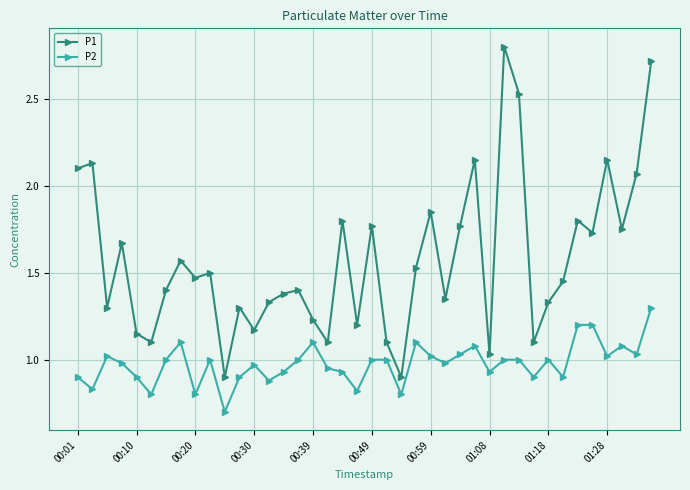

At how many categories does at least one series exceed 2?

8